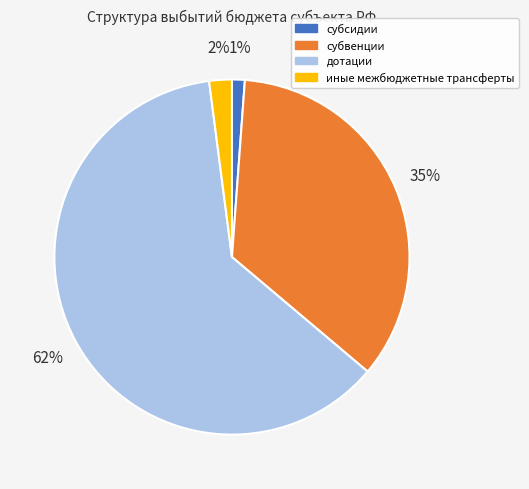

Between субсидии and субвенции, which is larger?

субвенции